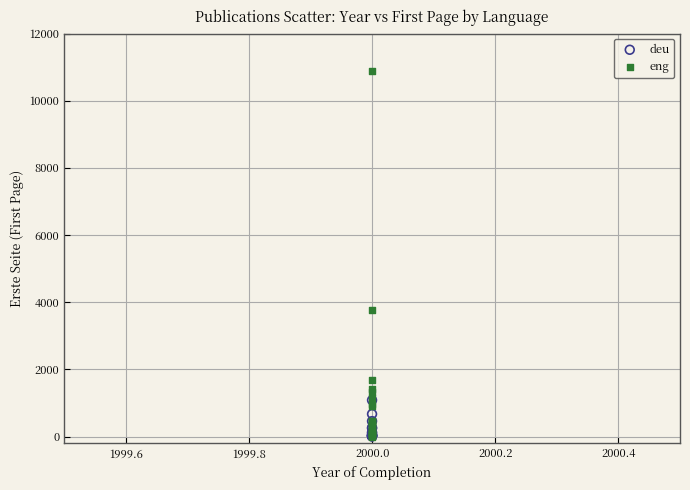

Which series reaches the maximum Y coordinate?

eng